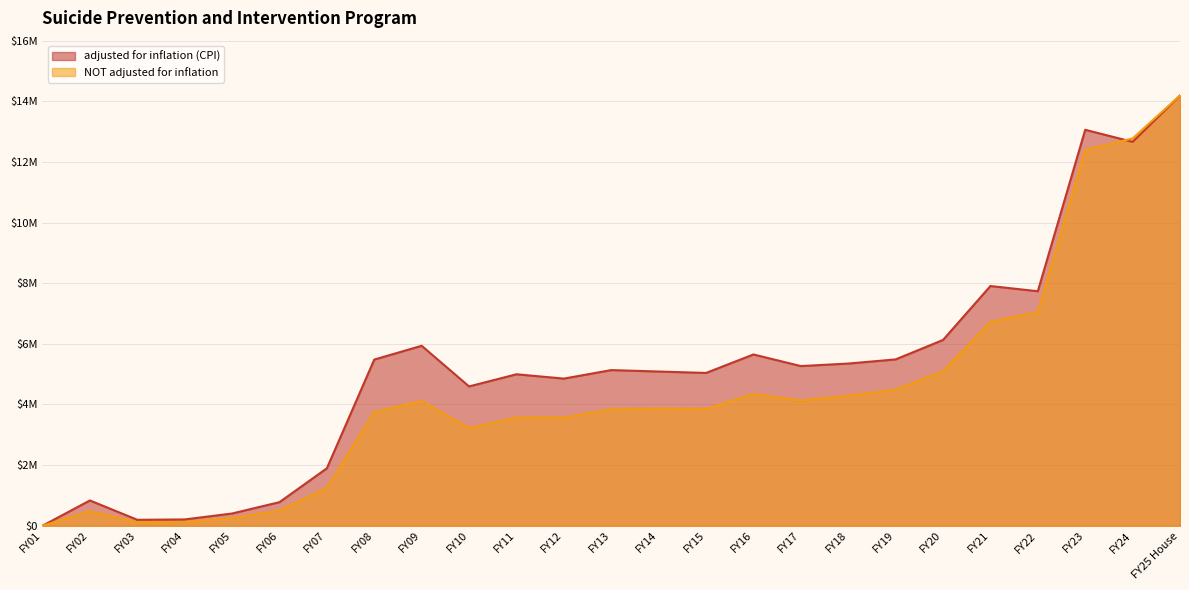

Reading right to left, transcribe all the data shown in this chart.

adjusted for inflation (CPI): 14191374	12663127	13059947	7734974	7906958	6128045	5486291	5349710	5266529	5649245	5039977	5086659	5133914	4853312	4995846	4595368	5935818	5481058	1894797	777616	403496	207810	195878	833558	0
NOT adjusted for inflation: 14191374	12775073	12400374	7050000	6725000	5095372	4490788	4290051	4130748	4350000	3855239	3863305	3839455	3569444	3569444	3219444	4118011	3750000	1250000	500000	250000	125000	115280	480000	0